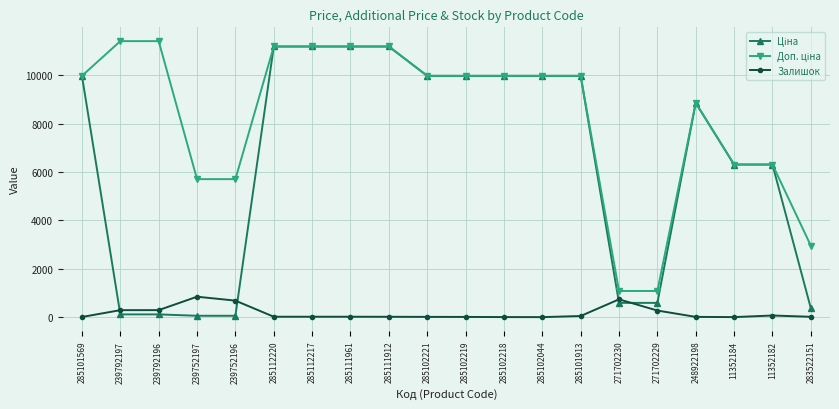

True or false: Залишок has more than 2 points higher than both neighbors.

True